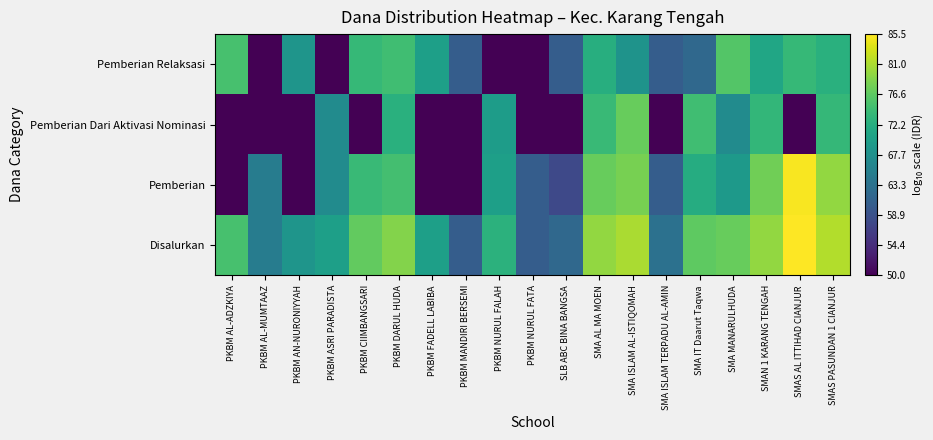

Reading left to right, transcribe all the data shown in this chart.

Disalurkan: PKBM AL-ADZKIYA=75.2	PKBM AL-MUMTAAZ=64.9	PKBM AN-NURONIYYAH=68.5	PKBM ASRI PARADISTA=70.0	PKBM CIIMBANGSARI=76.9	PKBM DARUL HUDA=78.9	PKBM FADELL LABIBA=70.0	PKBM MANDIRI BERSEMI=60.4	PKBM NURUL FALAH=72.8	PKBM NURUL FATA=60.4	SLB ABC BINA BANGSA=62.0	SMA AL MA MOEN=79.8	SMA ISLAM AL-ISTIQOMAH=80.9	SMA ISLAM TERPADU AL-AMIN=63.2	SMA IT Daarut Taqwa=76.6	SMA MANARULHUDA=77.3	SMAN 1 KARANG TENGAH=79.7	SMAS AL ITTIHAD CIANJUR=85.5	SMAS PASUNDAN 1 CIANJUR=81.3
Pemberian: PKBM AL-ADZKIYA=50.0	PKBM AL-MUMTAAZ=64.9	PKBM AN-NURONIYYAH=50.0	PKBM ASRI PARADISTA=67.1	PKBM CIIMBANGSARI=74.0	PKBM DARUL HUDA=74.9	PKBM FADELL LABIBA=50.0	PKBM MANDIRI BERSEMI=50.0	PKBM NURUL FALAH=70.0	PKBM NURUL FATA=60.4	SLB ABC BINA BANGSA=57.8	SMA AL MA MOEN=77.2	SMA ISLAM AL-ISTIQOMAH=78.1	SMA ISLAM TERPADU AL-AMIN=60.4	SMA IT Daarut Taqwa=71.9	SMA MANARULHUDA=69.1	SMAN 1 KARANG TENGAH=77.7	SMAS AL ITTIHAD CIANJUR=85.2	SMAS PASUNDAN 1 CIANJUR=79.8
Pemberian Dari Aktivasi Nominasi: PKBM AL-ADZKIYA=50.0	PKBM AL-MUMTAAZ=50.0	PKBM AN-NURONIYYAH=50.0	PKBM ASRI PARADISTA=67.1	PKBM CIIMBANGSARI=50.0	PKBM DARUL HUDA=72.6	PKBM FADELL LABIBA=50.0	PKBM MANDIRI BERSEMI=50.0	PKBM NURUL FALAH=69.6	PKBM NURUL FATA=50.0	SLB ABC BINA BANGSA=50.0	SMA AL MA MOEN=74.1	SMA ISLAM AL-ISTIQOMAH=77.2	SMA ISLAM TERPADU AL-AMIN=50.0	SMA IT Daarut Taqwa=74.6	SMA MANARULHUDA=67.1	SMAN 1 KARANG TENGAH=73.4	SMAS AL ITTIHAD CIANJUR=50.0	SMAS PASUNDAN 1 CIANJUR=73.6
Pemberian Relaksasi: PKBM AL-ADZKIYA=75.2	PKBM AL-MUMTAAZ=50.0	PKBM AN-NURONIYYAH=68.5	PKBM ASRI PARADISTA=50.0	PKBM CIIMBANGSARI=73.8	PKBM DARUL HUDA=74.6	PKBM FADELL LABIBA=70.0	PKBM MANDIRI BERSEMI=60.4	PKBM NURUL FALAH=50.0	PKBM NURUL FATA=50.0	SLB ABC BINA BANGSA=60.4	SMA AL MA MOEN=72.2	SMA ISLAM AL-ISTIQOMAH=68.2	SMA ISLAM TERPADU AL-AMIN=60.4	SMA IT Daarut Taqwa=62.0	SMA MANARULHUDA=76.0	SMAN 1 KARANG TENGAH=71.0	SMAS AL ITTIHAD CIANJUR=73.7	SMAS PASUNDAN 1 CIANJUR=72.6